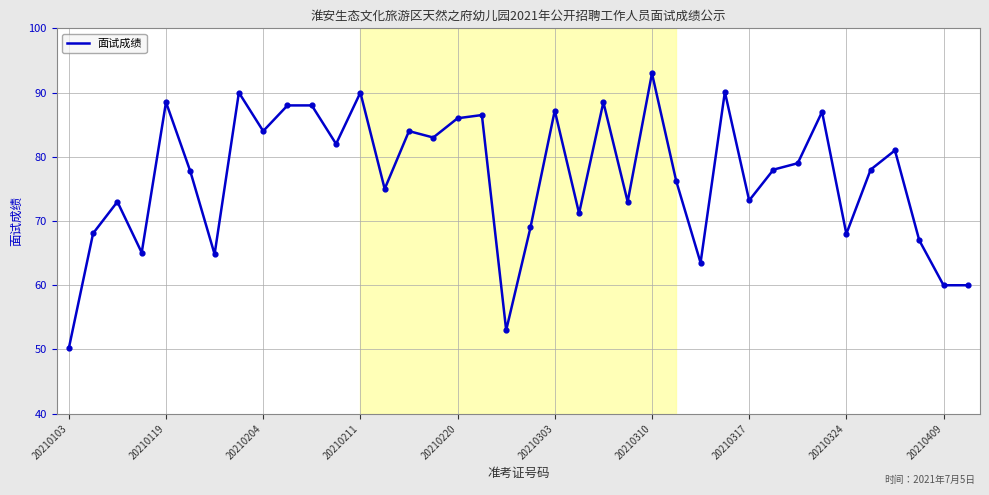

What is the minimum value shown in the chart?

50.2